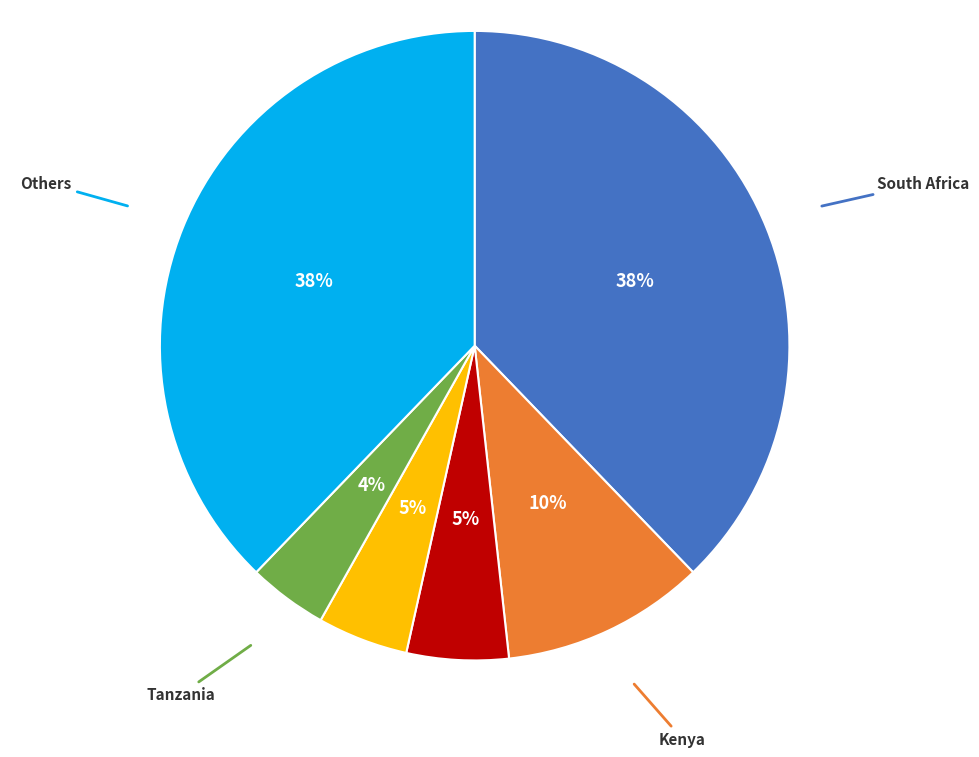

Does any single category account for the majority?

No